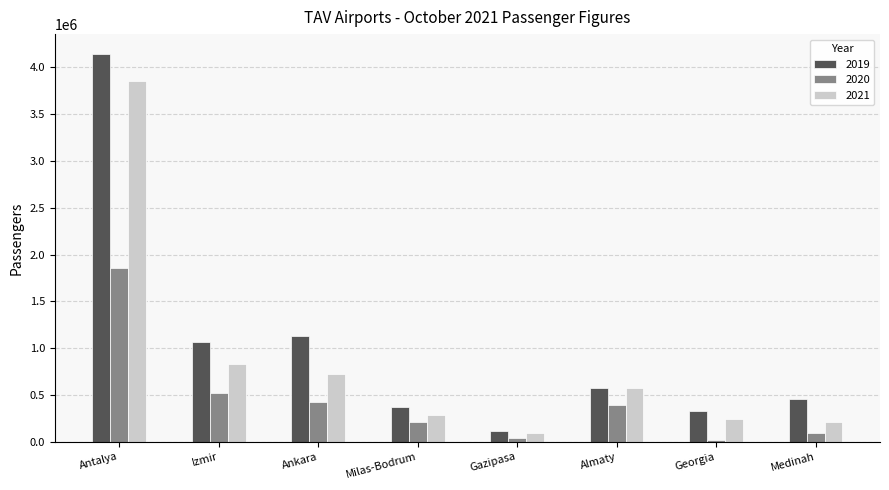

The value of 2019 at Antalya is 4148047. True or false?

True